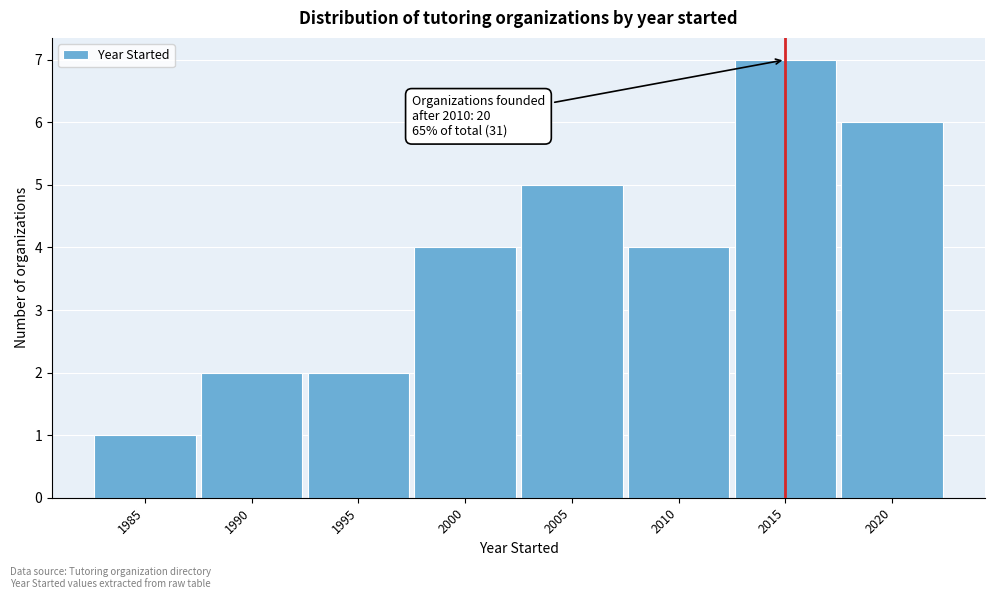

Reading left to right, transcribe all the data shown in this chart.

1985=1	1990=2	1995=2	2000=4	2005=5	2010=4	2015=7	2020=6